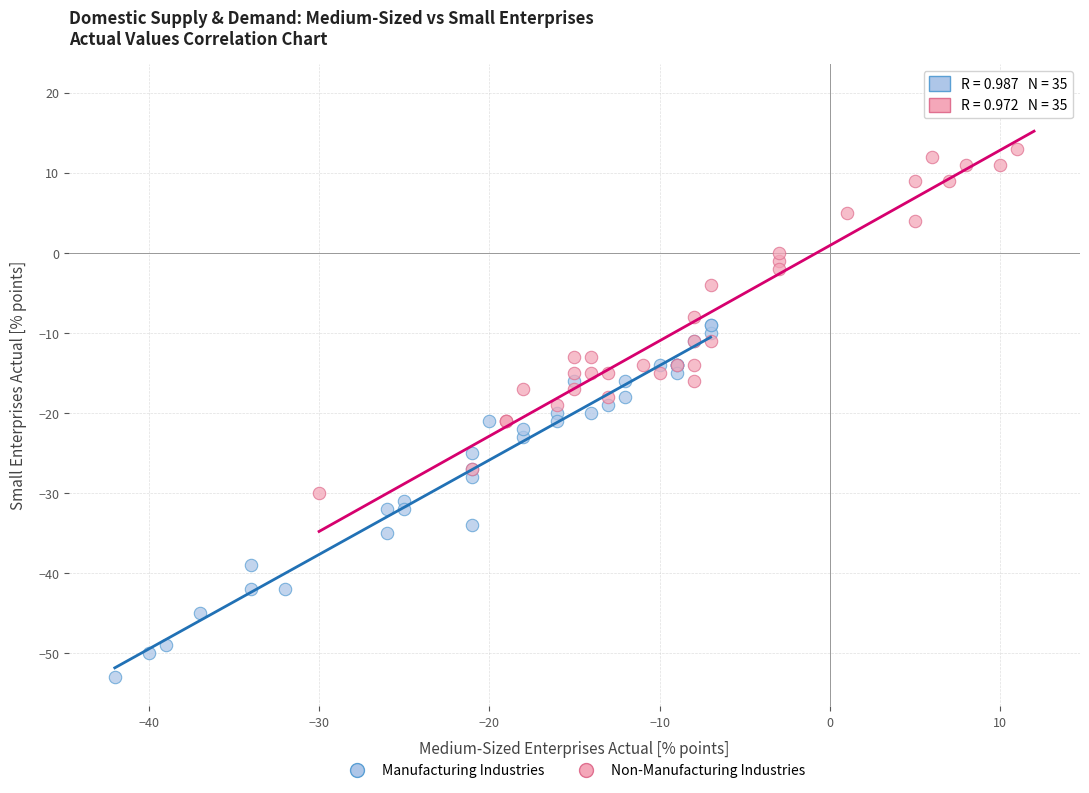

Which series reaches the minimum Y coordinate?

Manufacturing Industries